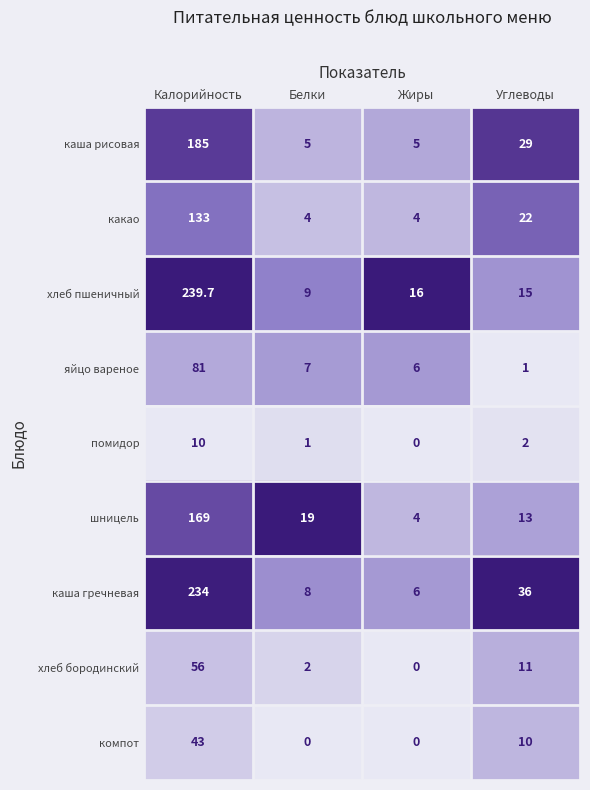

Which series has the largest total across all categories?

каша гречневая